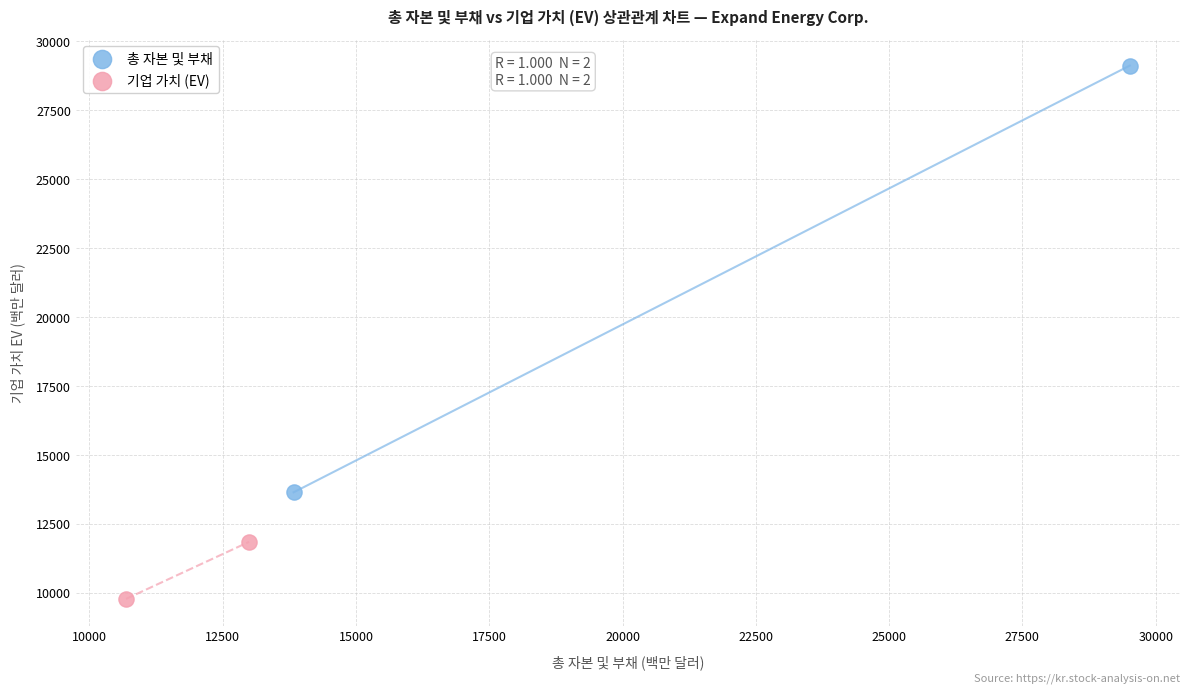

Which series reaches the maximum Y coordinate?

총 자본 및 부채